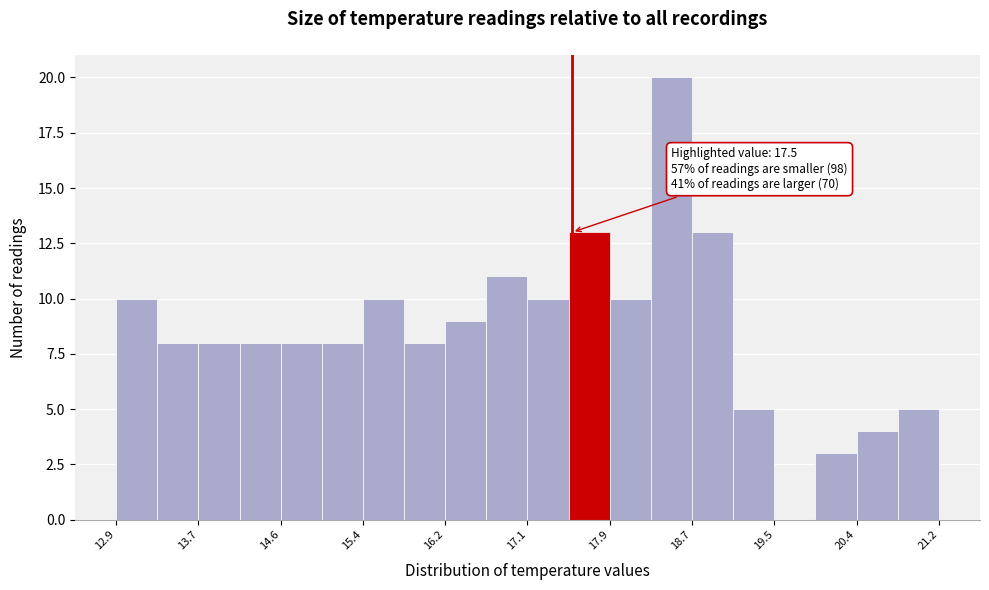

Over which range of the x-axis is the bar tallest?

18.3 to 18.7